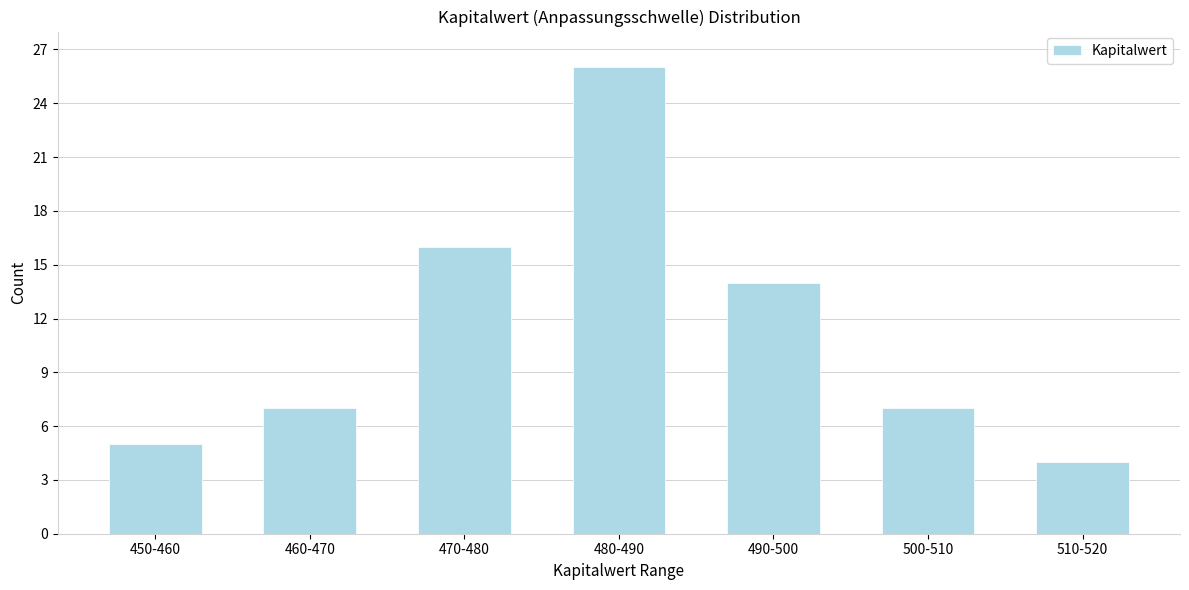

Reading right to left, what are all the values shown in this chart?

510-520=4	500-510=7	490-500=14	480-490=26	470-480=16	460-470=7	450-460=5